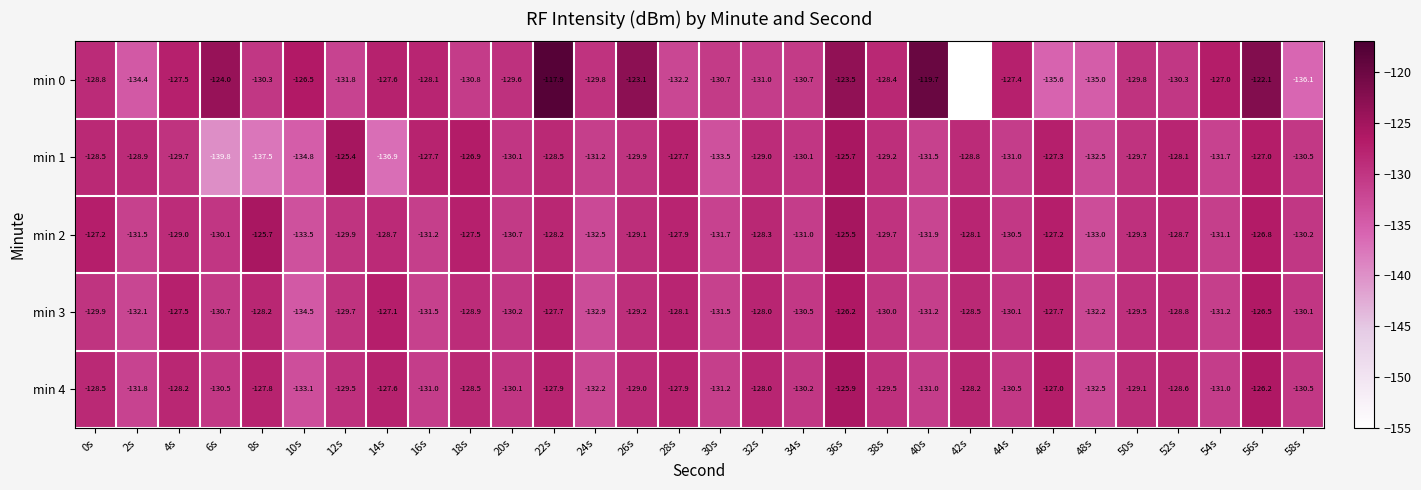

At which label does min 2 reach its peak?

36s